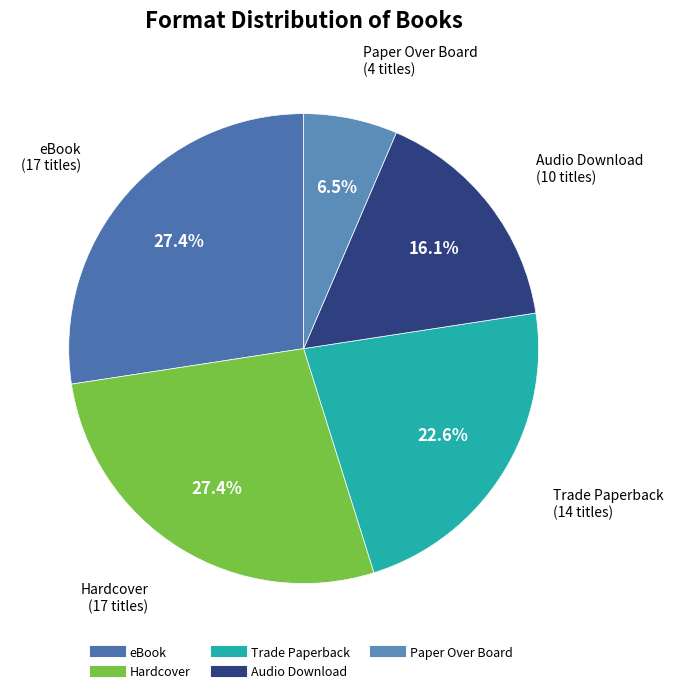

What is the smallest slice in the pie chart?

Paper Over Board